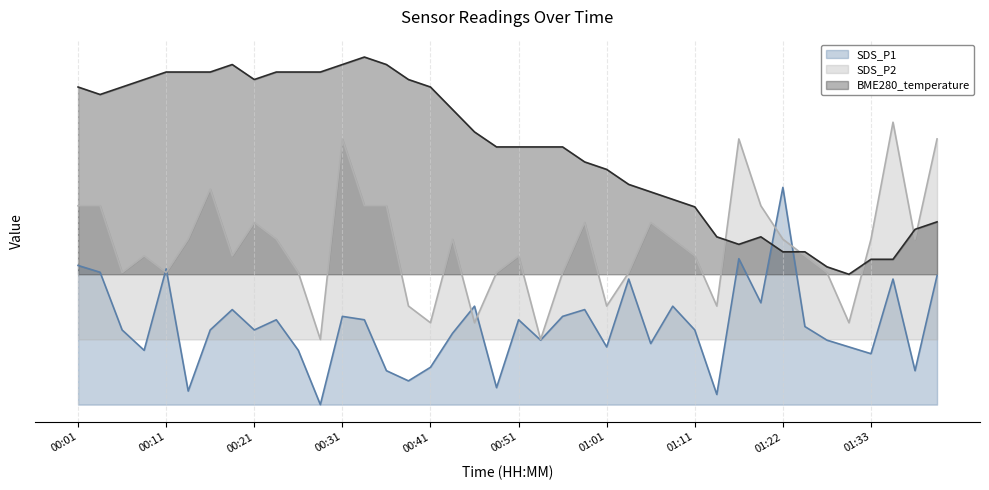

What is the average value of the SDS_P1 series?

3.6